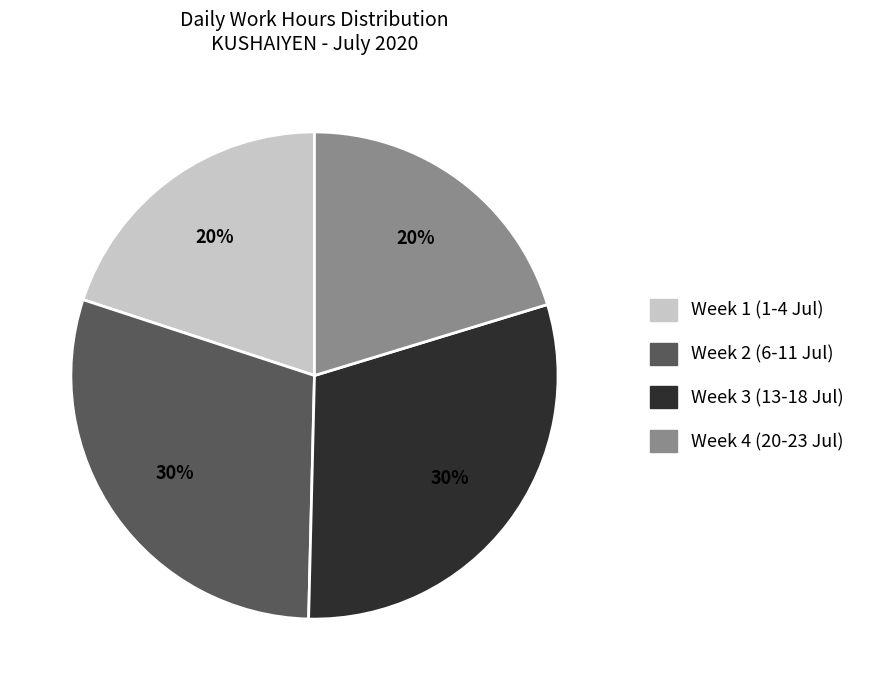

To the nearest percent, what is the difference between the largest and smallest slice percentages?

10%